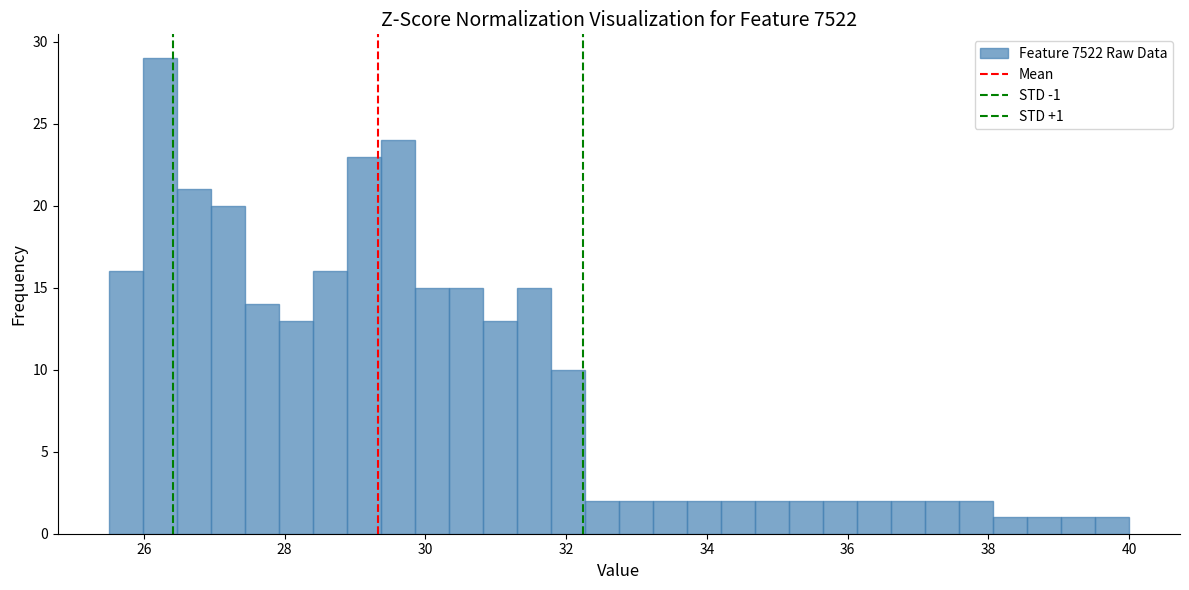

Read against the x-axis, roughly where is the centre of the tallest bar?

26.2